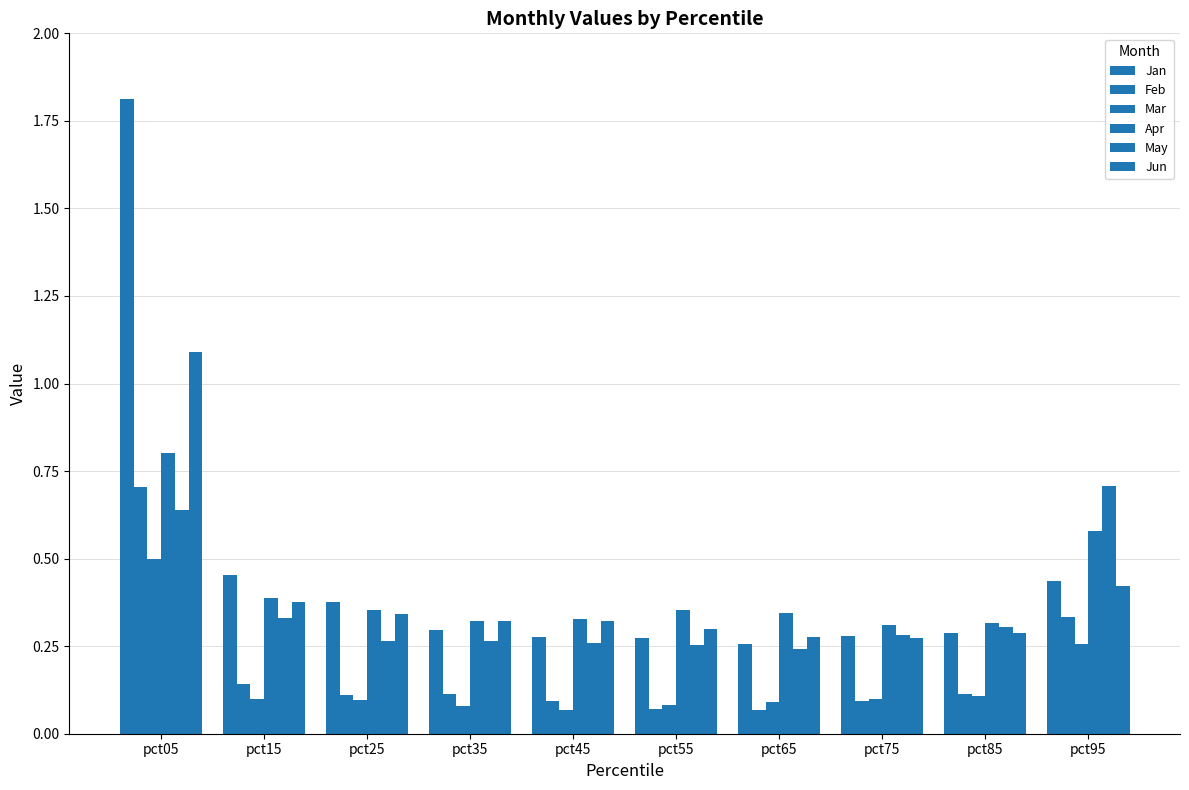

What is the approximate value of Apr at pct45?

0.3